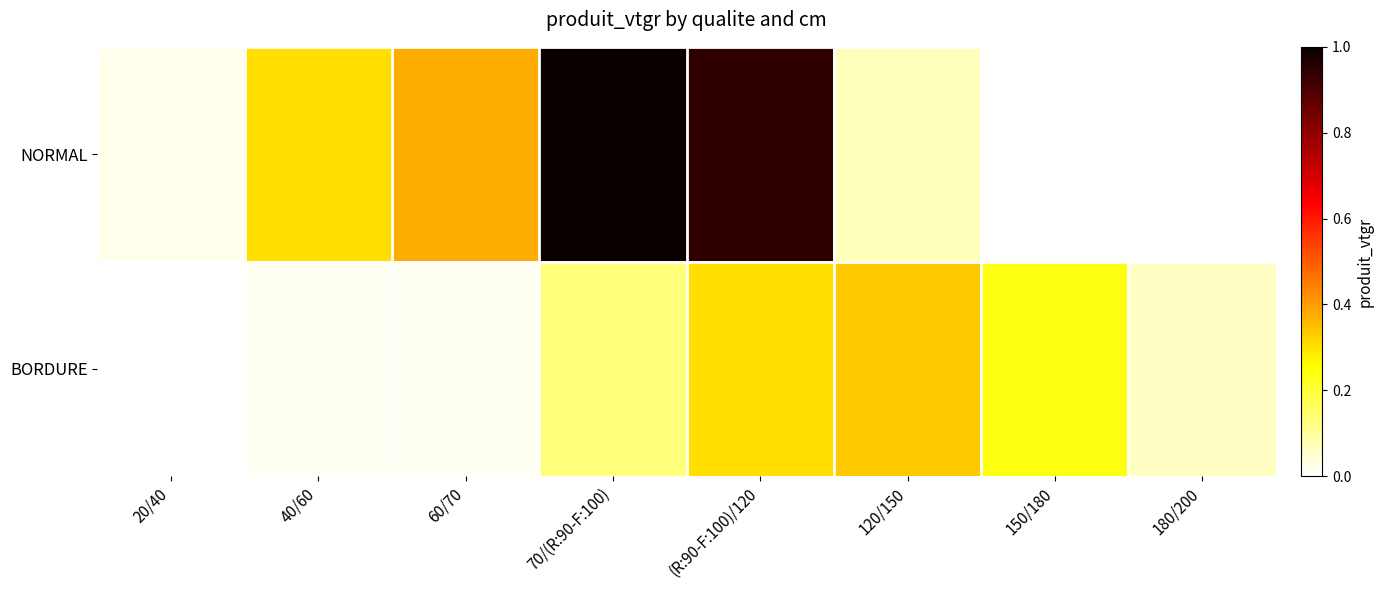

How many series are shown in this chart?

2